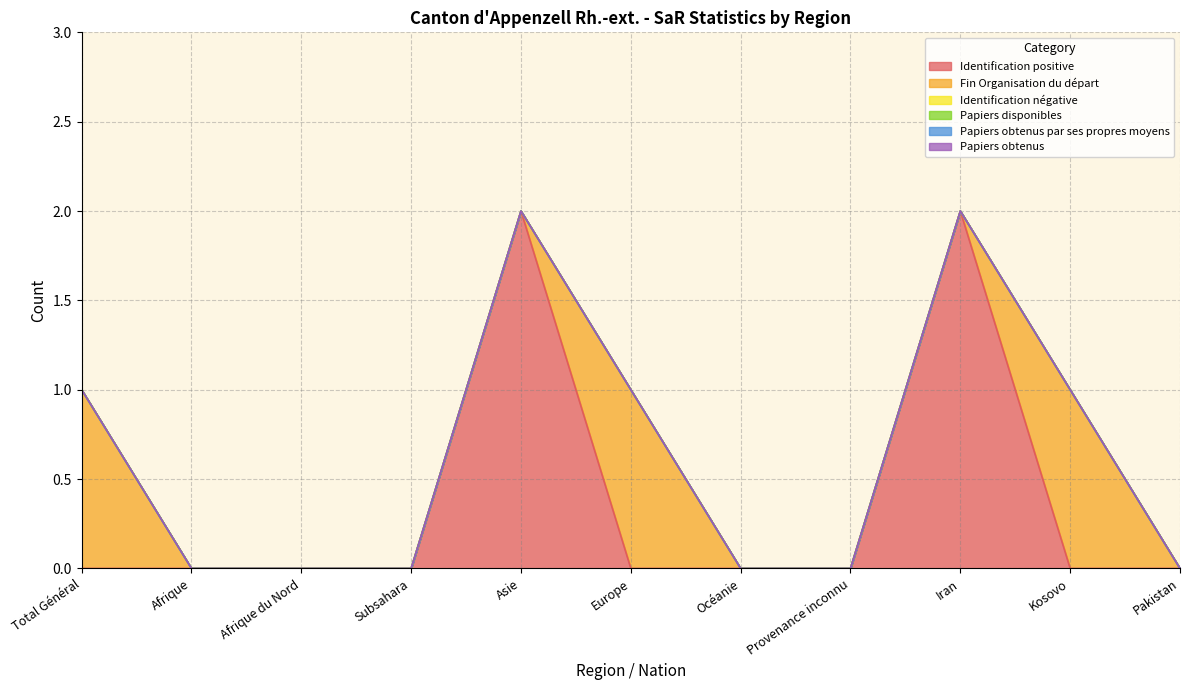

Reading left to right, extract all data points from this chart.

Identification positive: Total Général=0	Afrique=0	Afrique du Nord=0	Subsahara=0	Asie=2	Europe=0	Océanie=0	Provenance inconnu=0	Iran=2	Kosovo=0	Pakistan=0
Fin Organisation du départ: Total Général=1	Afrique=0	Afrique du Nord=0	Subsahara=0	Asie=0	Europe=1	Océanie=0	Provenance inconnu=0	Iran=0	Kosovo=1	Pakistan=0
Identification négative: Total Général=0	Afrique=0	Afrique du Nord=0	Subsahara=0	Asie=0	Europe=0	Océanie=0	Provenance inconnu=0	Iran=0	Kosovo=0	Pakistan=0
Papiers disponibles: Total Général=0	Afrique=0	Afrique du Nord=0	Subsahara=0	Asie=0	Europe=0	Océanie=0	Provenance inconnu=0	Iran=0	Kosovo=0	Pakistan=0
Papiers obtenus par ses propres moyens: Total Général=0	Afrique=0	Afrique du Nord=0	Subsahara=0	Asie=0	Europe=0	Océanie=0	Provenance inconnu=0	Iran=0	Kosovo=0	Pakistan=0
Papiers obtenus: Total Général=0	Afrique=0	Afrique du Nord=0	Subsahara=0	Asie=0	Europe=0	Océanie=0	Provenance inconnu=0	Iran=0	Kosovo=0	Pakistan=0